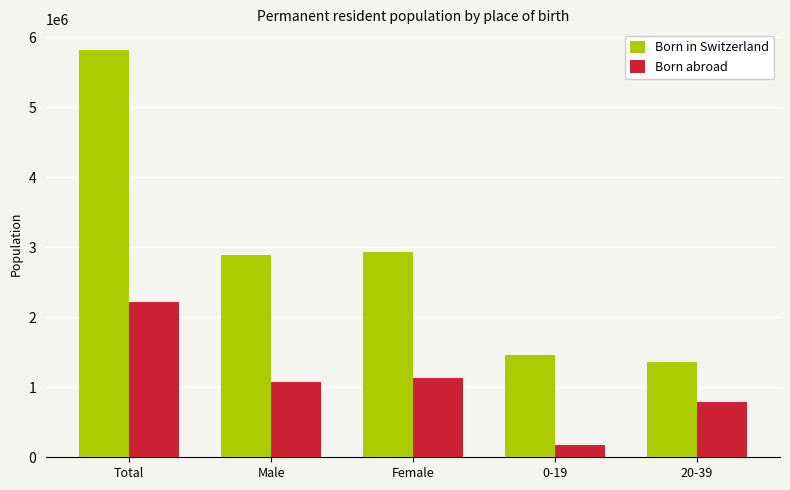

Read the Born abroad value at 20-39, to the nearest 10.

786830